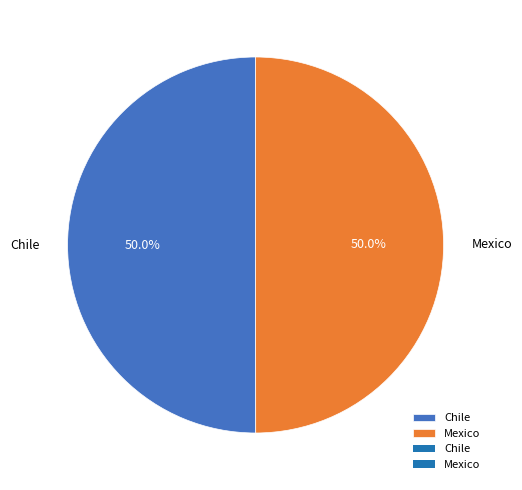

What is the total percentage of Chile and Mexico?

100.0%